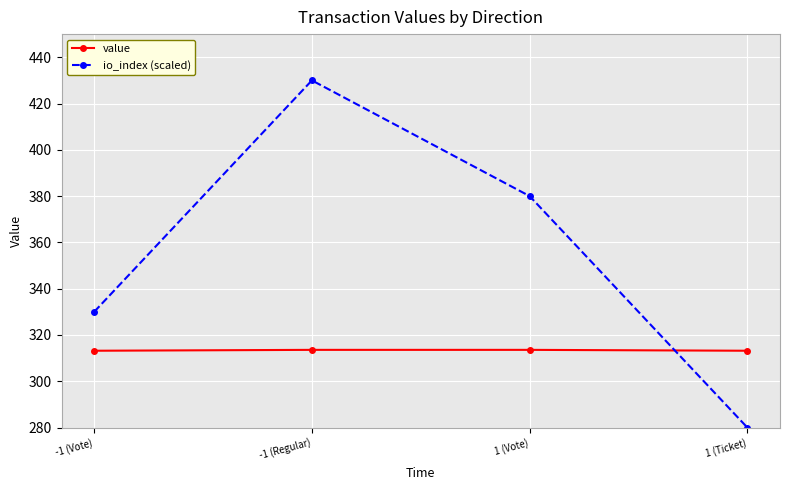

Rank the categories by io_index (scaled) value from lowest to highest.

1 (Ticket), -1 (Vote), 1 (Vote), -1 (Regular)